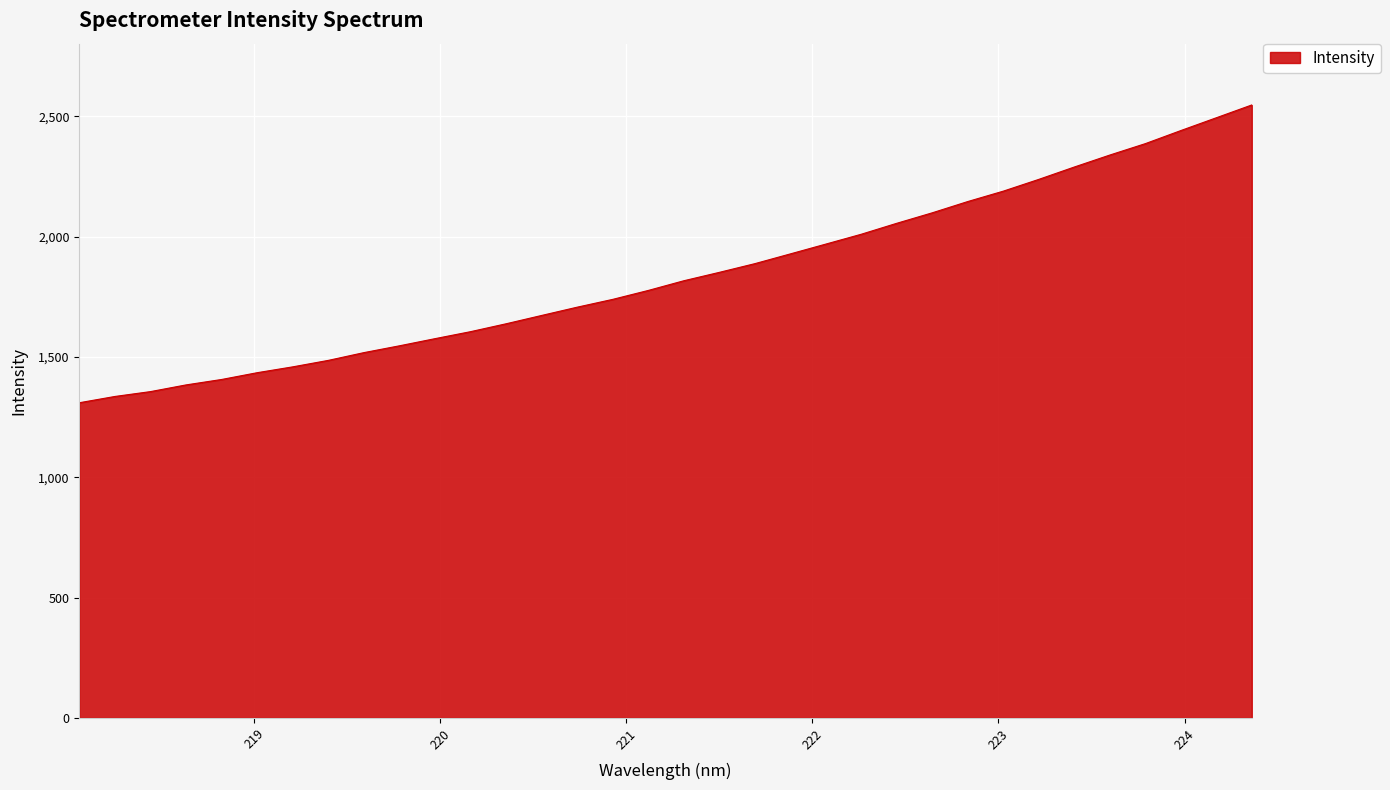

What is the minimum value shown in the chart?

1309.7